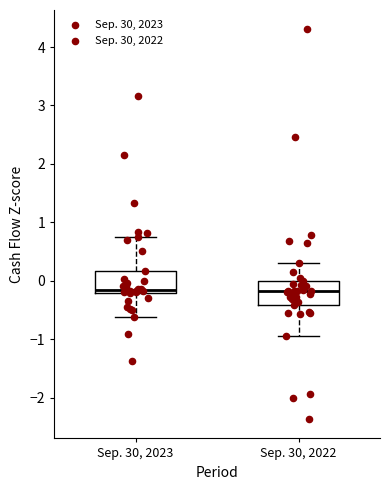

Where does the upper whisker of the box for Sep. 30, 2022 end on the y-axis? The values are not printed on the chart, so give them approximately, as read against the axis.

0.3